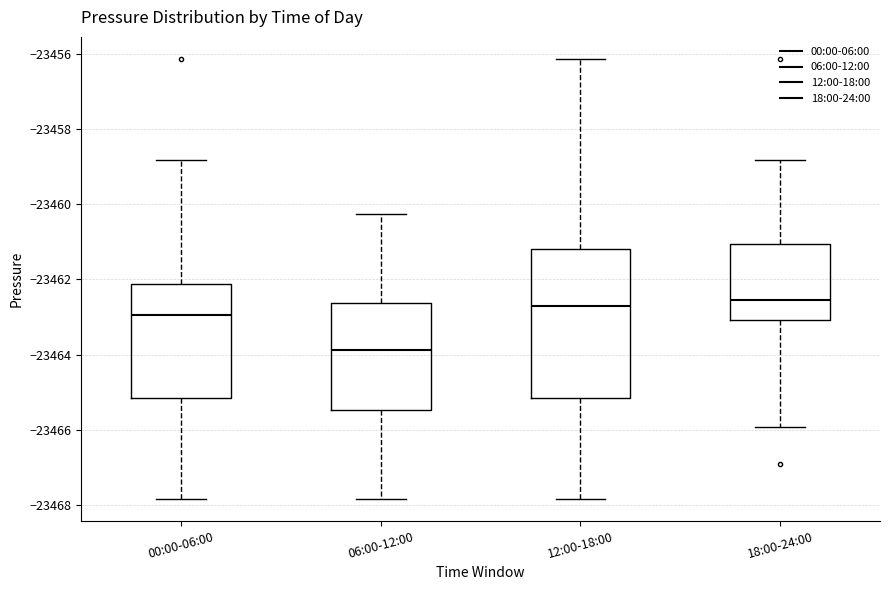

Where does the upper whisker of the box for 00:00-06:00 end on the y-axis? The values are not printed on the chart, so give them approximately, as read against the axis.

-23458.8